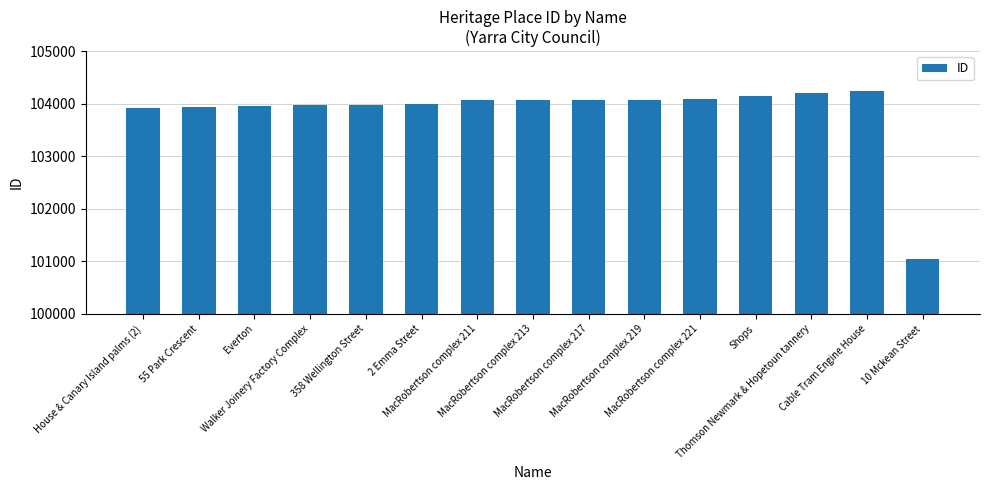

What is the label of the 5th bar from the right?

MacRobertson complex 221